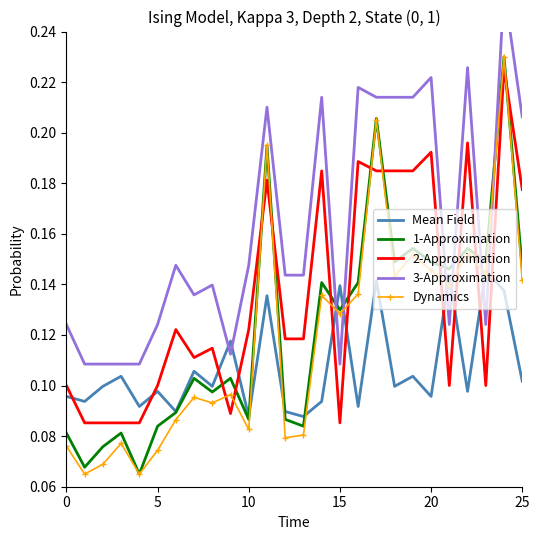

The 2-Approximation series shows 0.0 at 0. True or false?

False